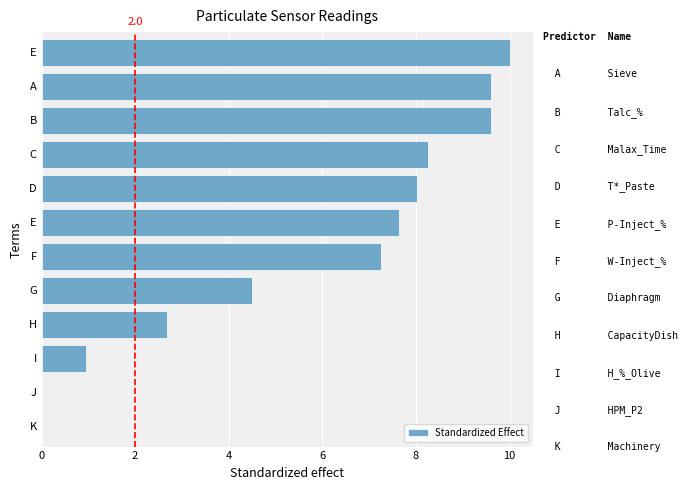

What is the difference between the maximum and minimum values?

10.0